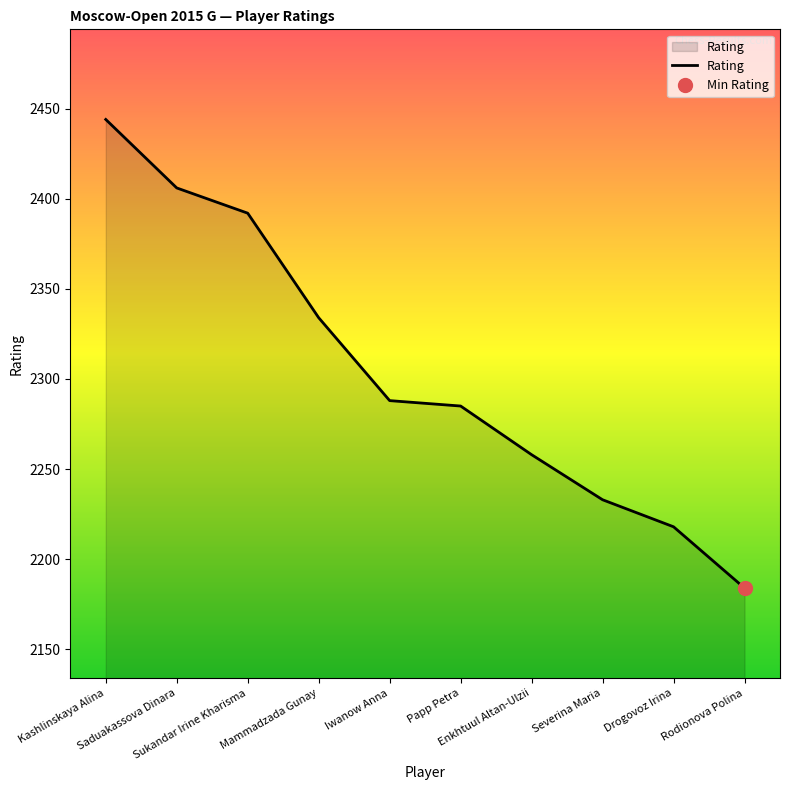

What is the label of the 9th point from the right?

Saduakassova Dinara